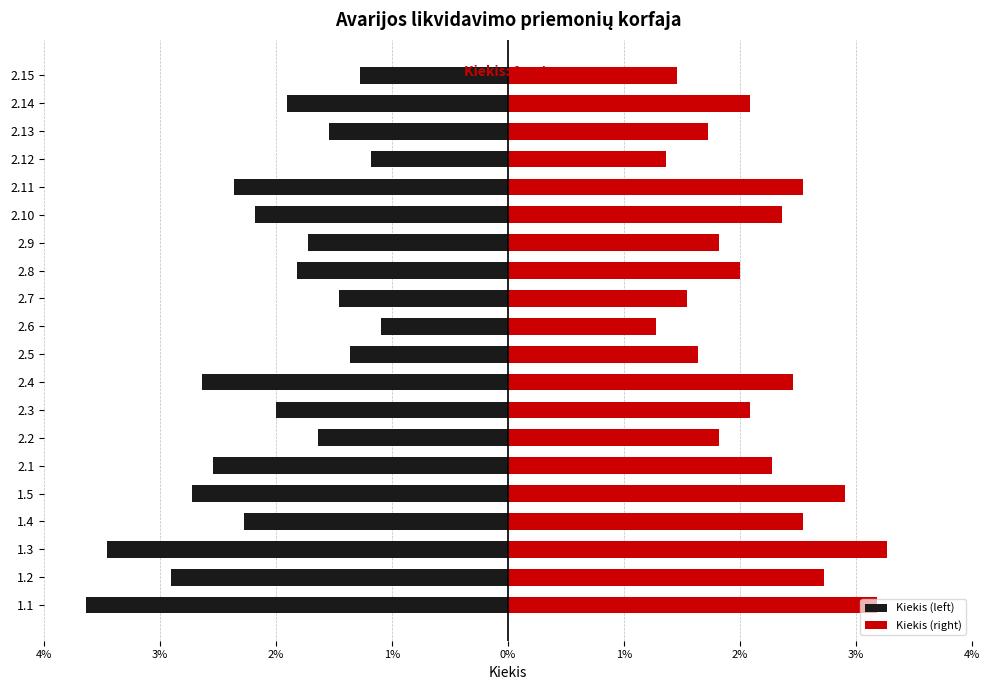

Which series has the largest total across all categories?

Kiekis (right)